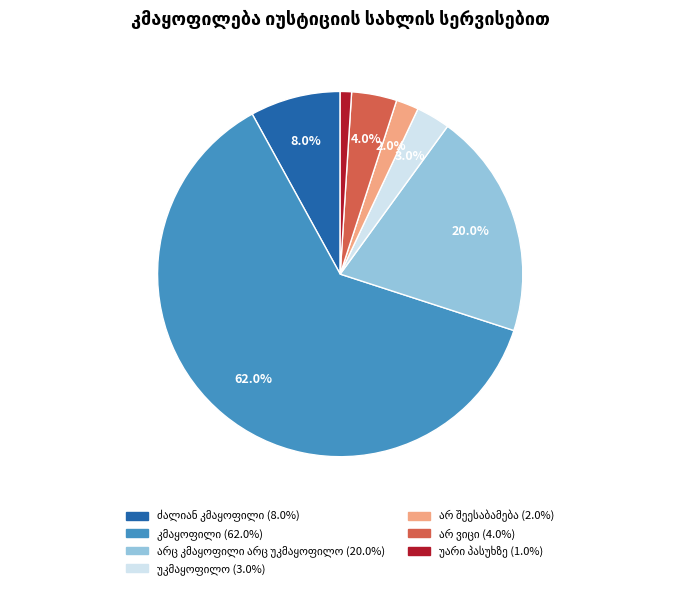

Is there a majority slice in this chart?

Yes